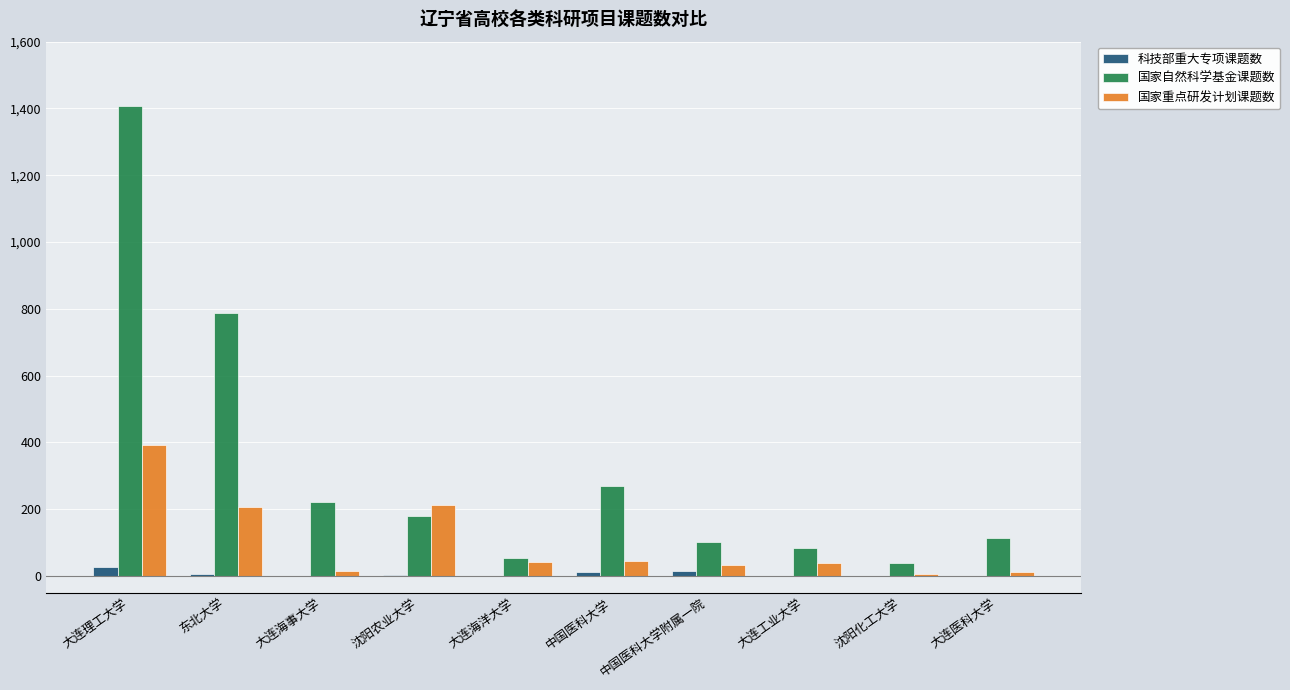

What is the average value of the 国家自然科学基金课题数 series?

326